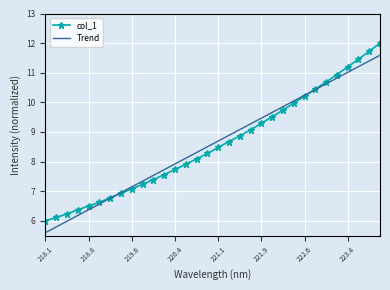

List the series in order of their peak value, lowest first.

Trend, col_1